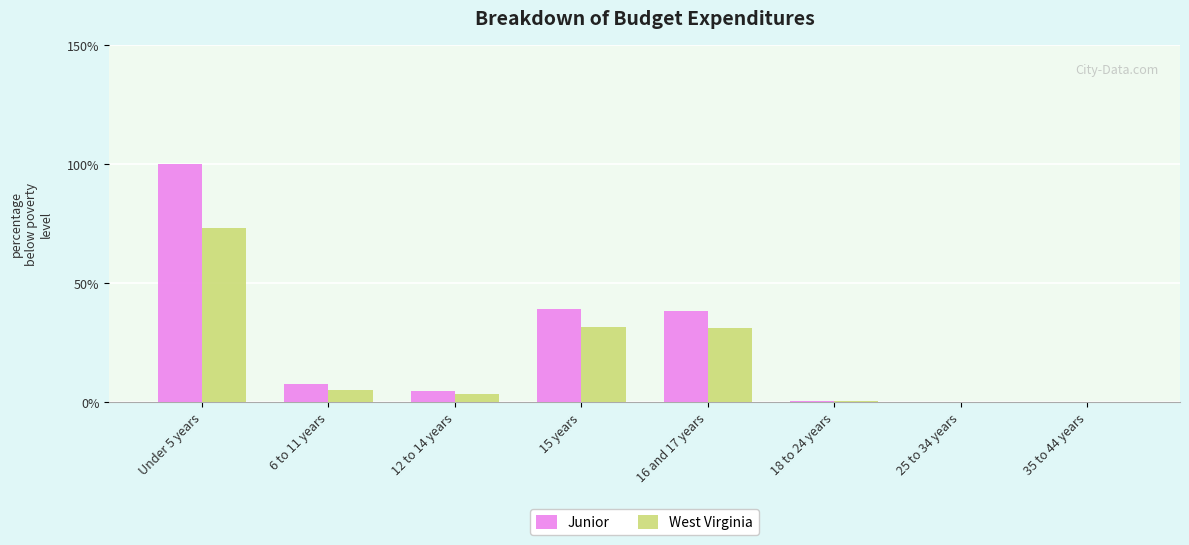

Which series has the largest total across all categories?

Junior